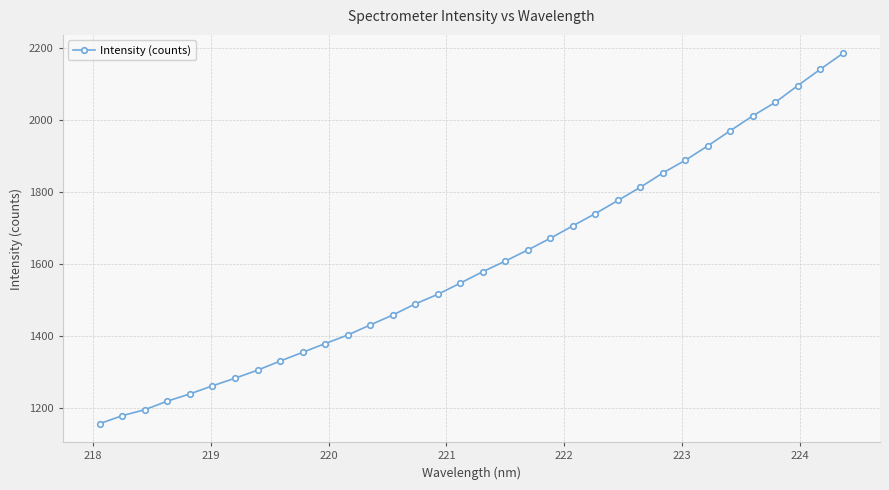

Does the chart have visible grid lines?

Yes